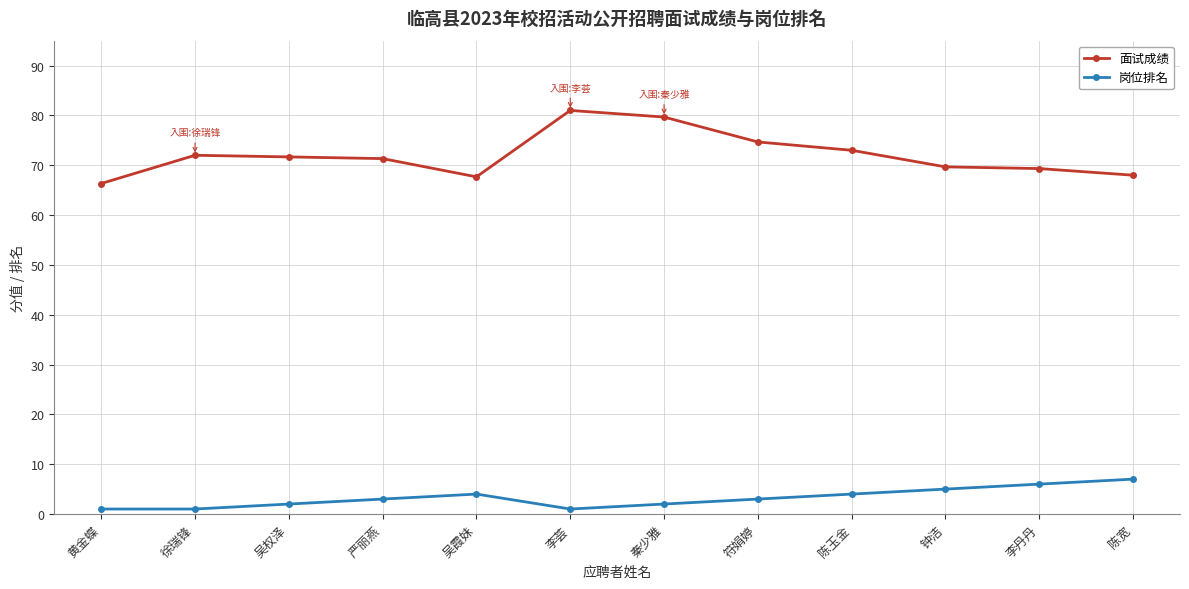

Where is 面试成绩 nearest to the value 73?

陈玉金